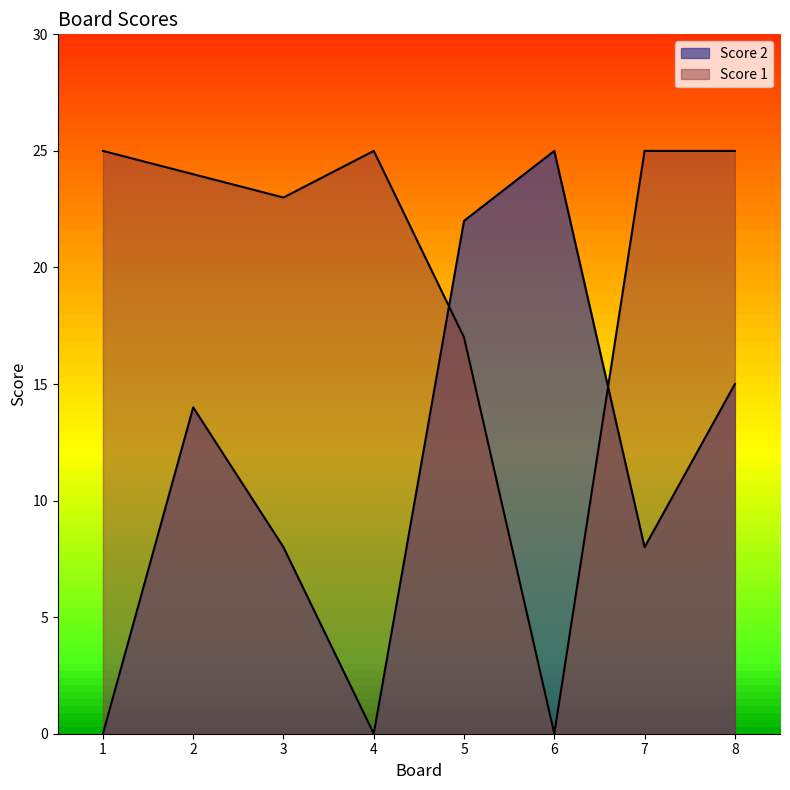

True or false: Score 1 has a value of 35 at 4.

False